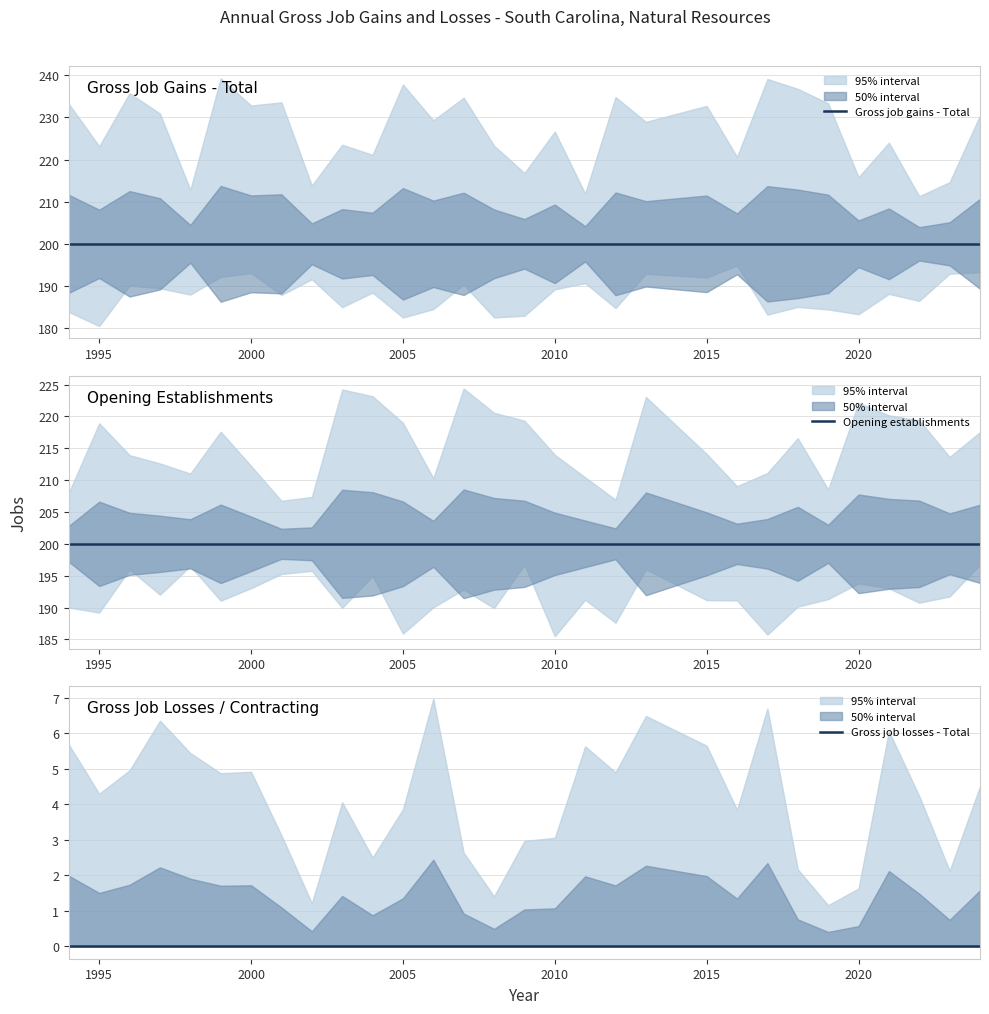

Does the chart have visible grid lines?

Yes